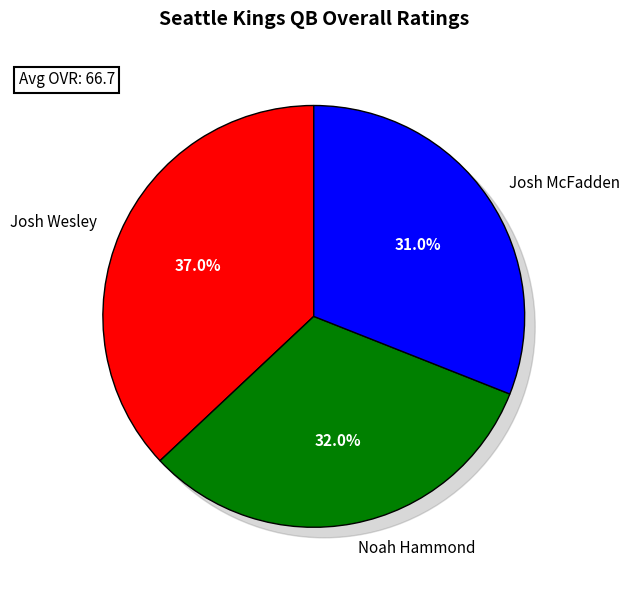

Approximately how many times larger is the value at Noah Hammond compared to Josh McFadden?

1.0